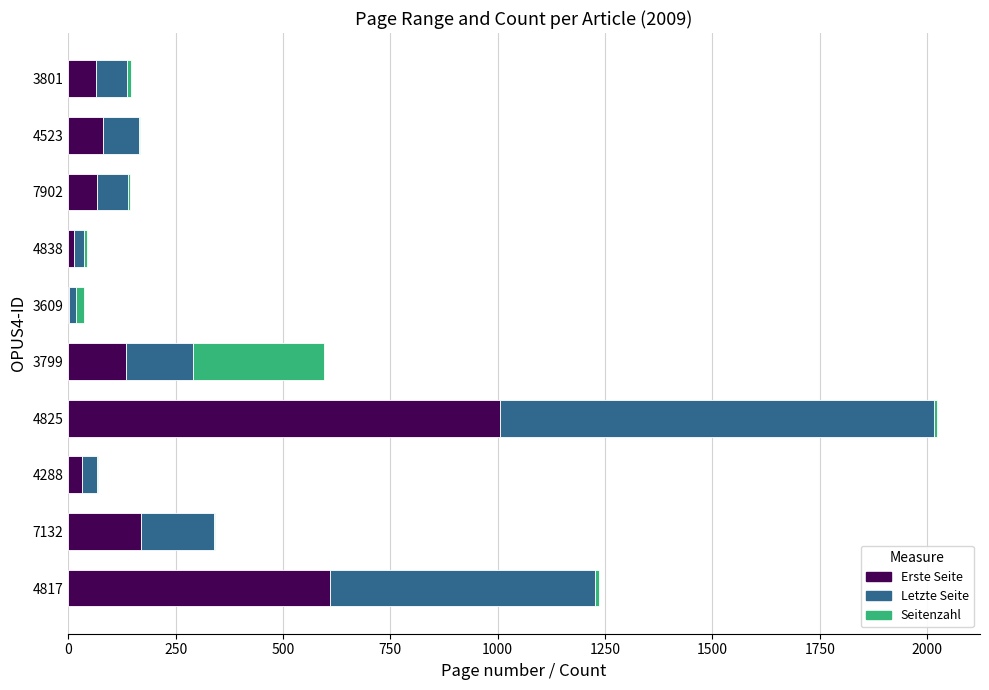

What is the sum of all Erste Seite values?

2176